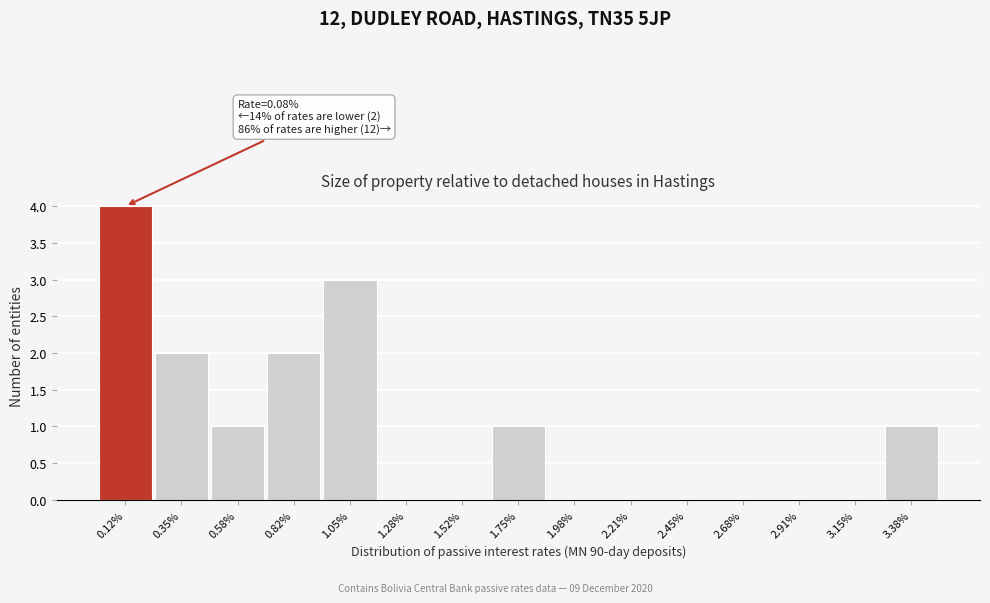

Reading left to right, what are all the values shown in this chart?

0.12%=4	0.35%=2	0.58%=1	0.82%=2	1.05%=3	1.28%=0	1.52%=0	1.75%=1	1.98%=0	2.21%=0	2.45%=0	2.68%=0	2.91%=0	3.15%=0	3.38%=1